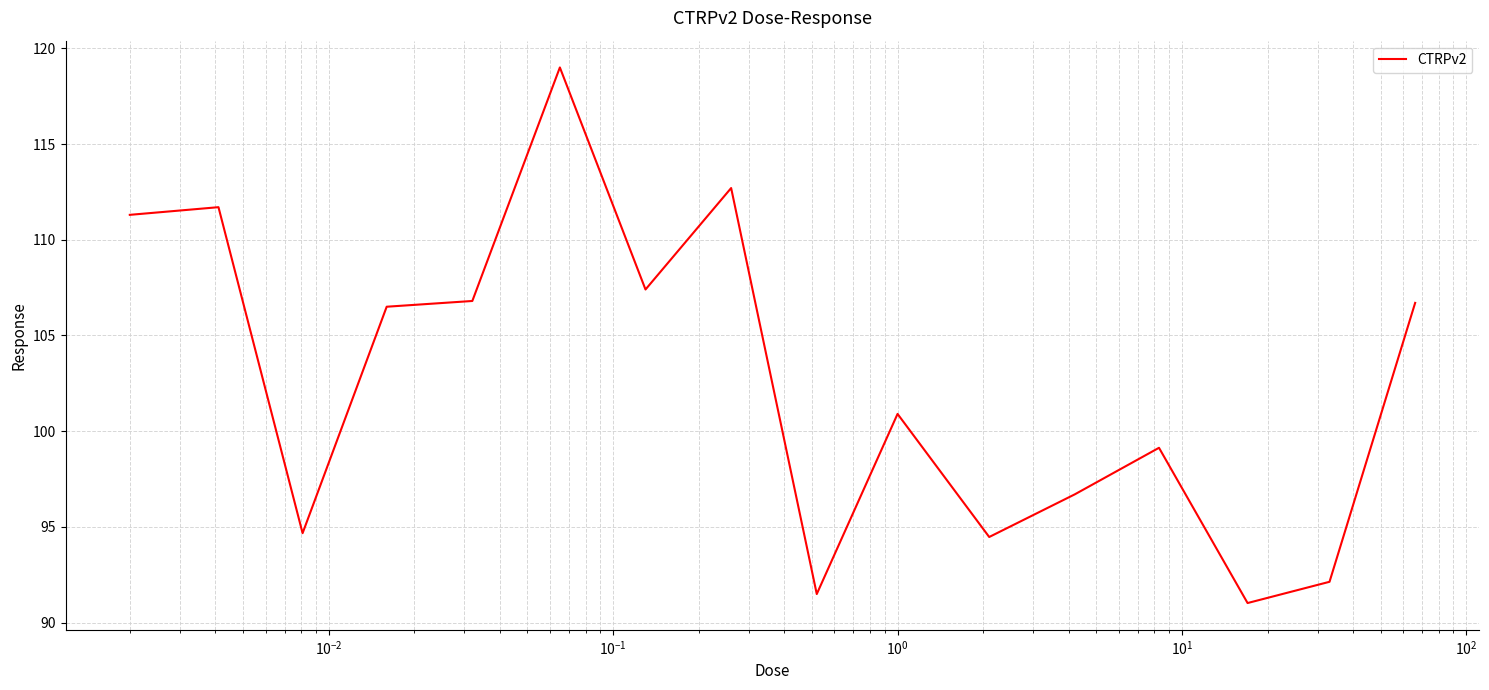

What is the difference between the maximum and minimum values?

28.0